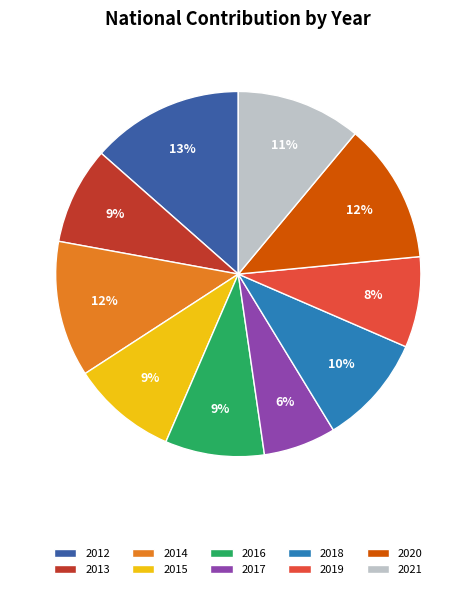

To the nearest percent, what is the difference between the largest and smallest slice percentages?

7%